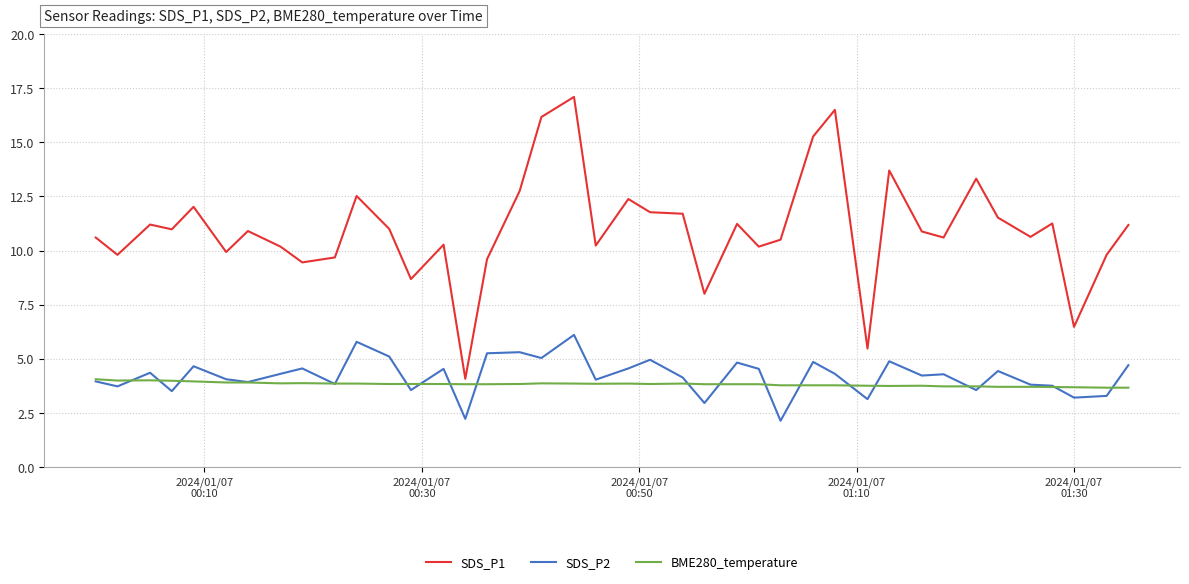

True or false: BME280_temperature and SDS_P1 cross at least once.

False